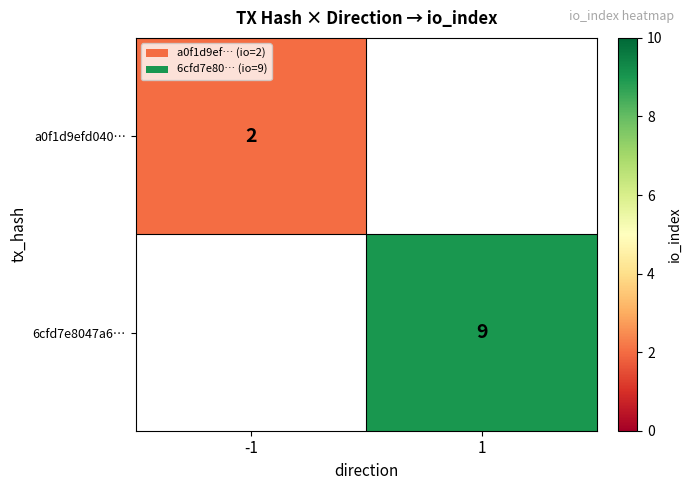

True or false: a0f1d9efd040… has a value of 1 at -1.

False